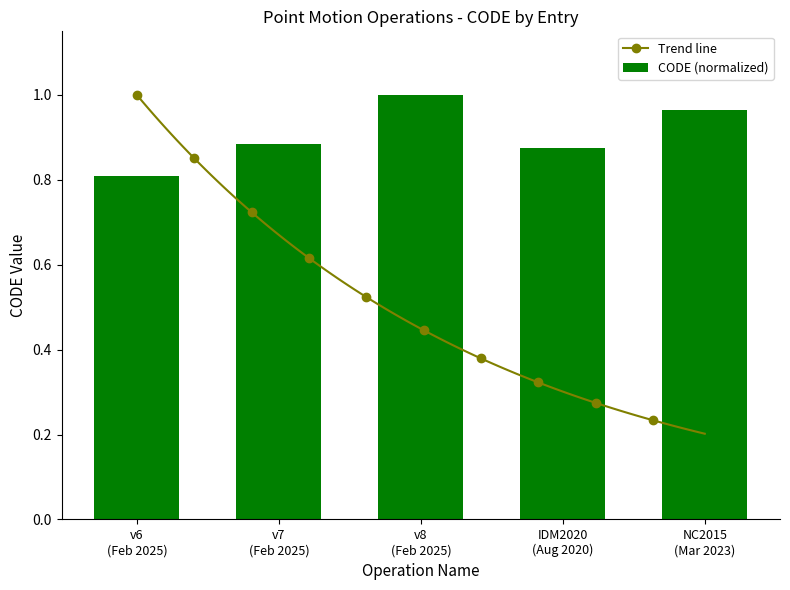

What is the minimum value for CODE (normalized)?

0.8